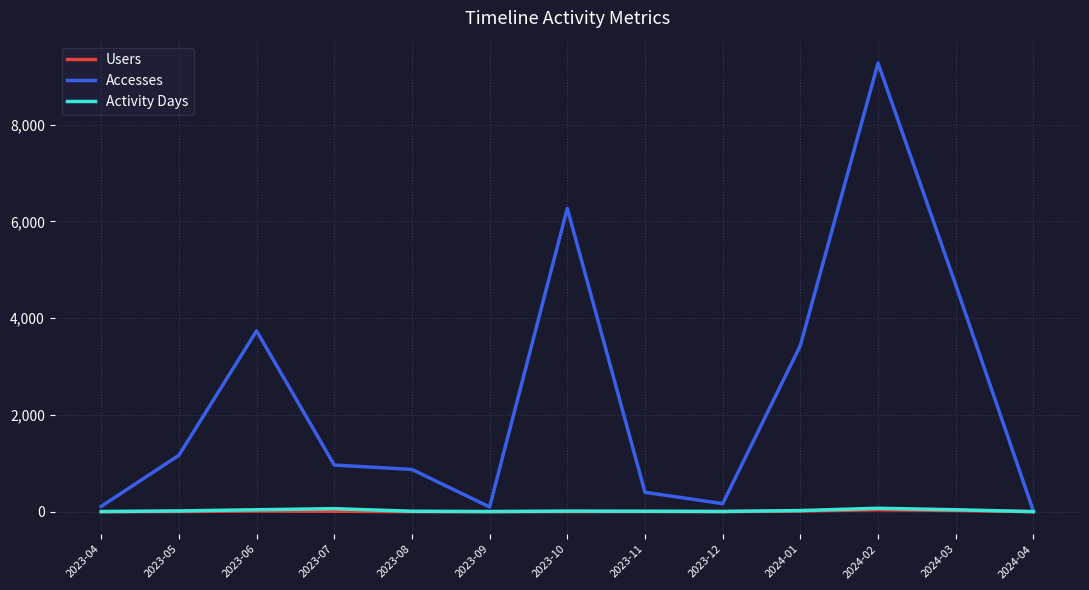

At which category does the chart reach its peak across all series?

2024-02